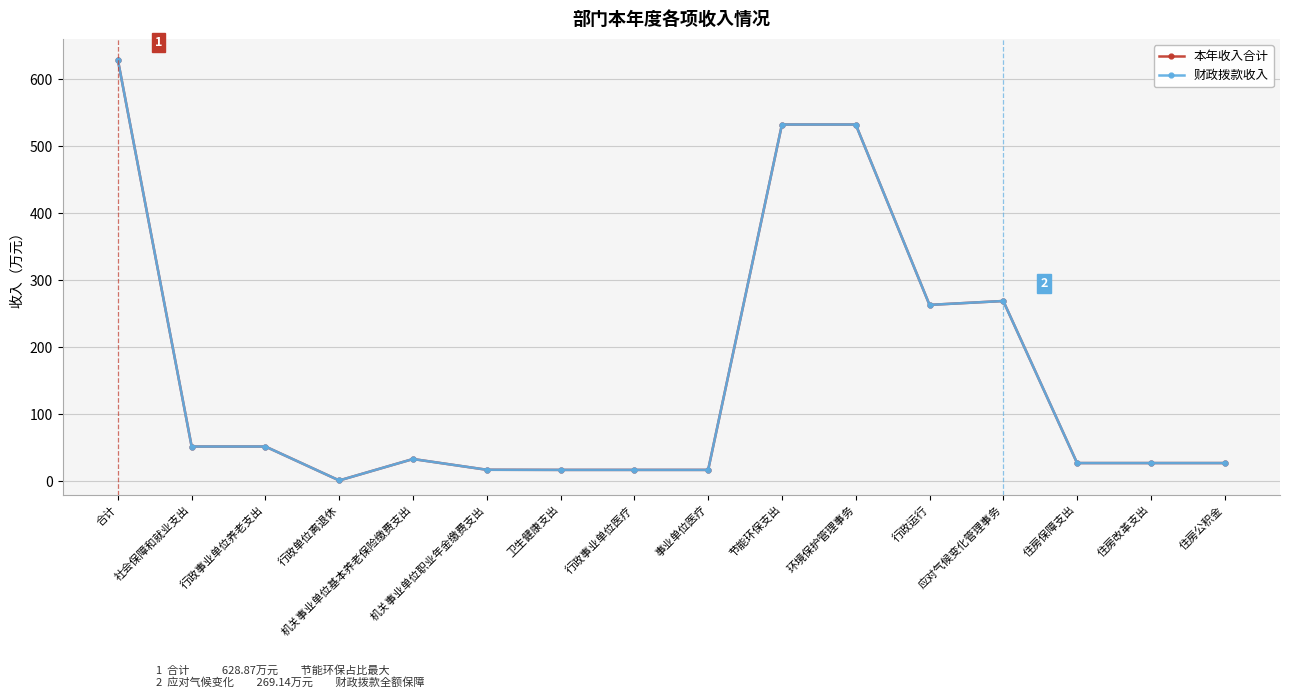

What position from the left is 住房改革支出?

15